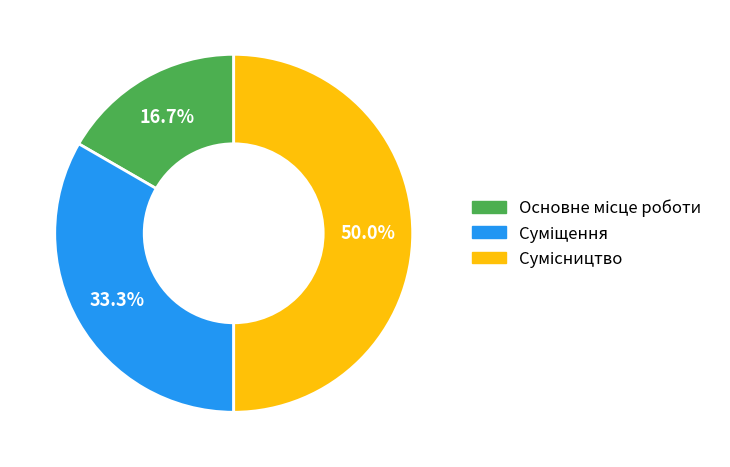

How many slices are in this pie chart?

3